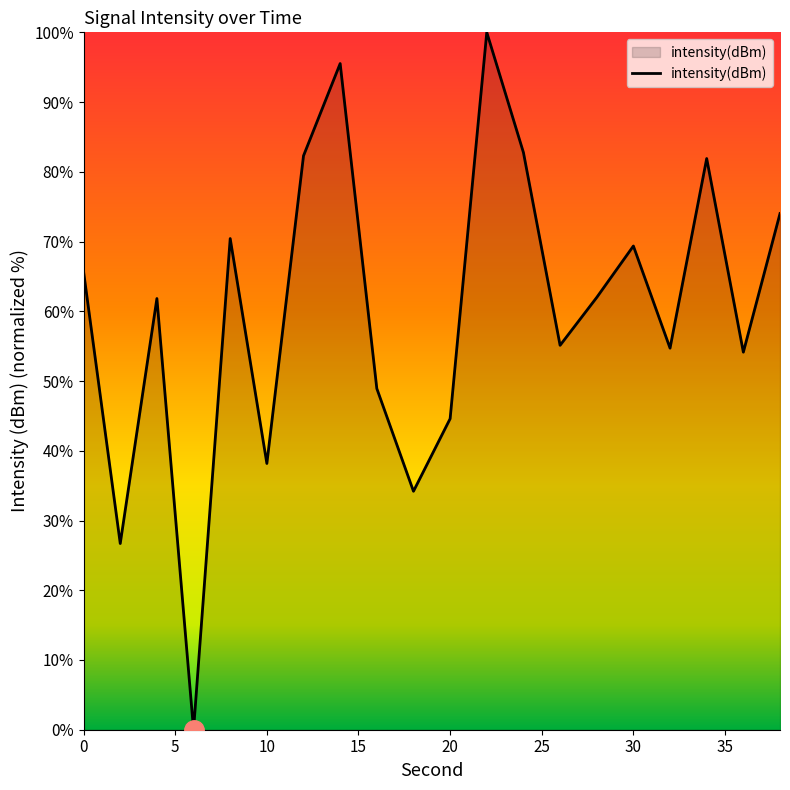

What is the difference between the maximum and minimum values?

100.0